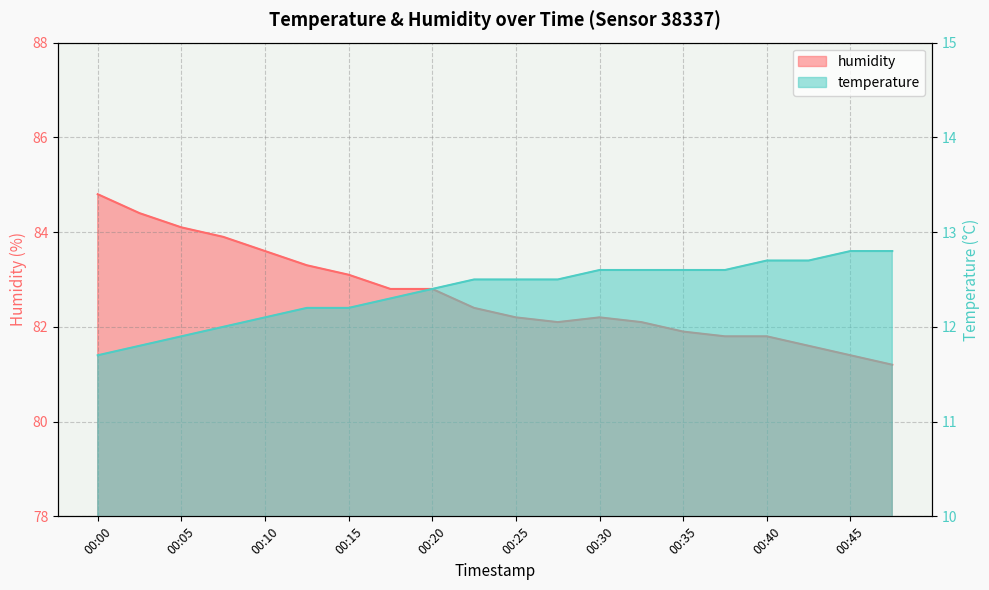

How many values in the temperature series exceed 12?

16